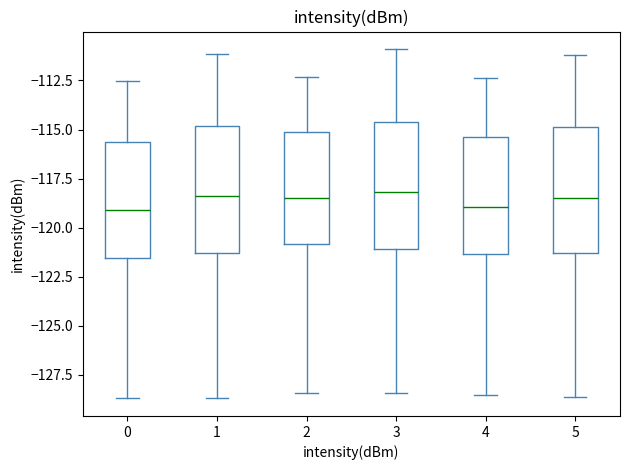

Reading left to right, transcribe this box plot: for each box, give where its median line is, the range the box spans, and where its two whiskers end, as read against the y-axis. The values are not printed on the chart, so give them approximately, as read against the axis.

0: median -119.0, box -121.5 to -115.5, whiskers -128.5 to -112.5
1: median -118.5, box -121.5 to -115.0, whiskers -128.5 to -111.0
2: median -118.5, box -121.0 to -115.0, whiskers -128.5 to -112.5
3: median -118.0, box -121.0 to -114.5, whiskers -128.5 to -111.0
4: median -119.0, box -121.5 to -115.5, whiskers -128.5 to -112.5
5: median -118.5, box -121.5 to -115.0, whiskers -128.5 to -111.0